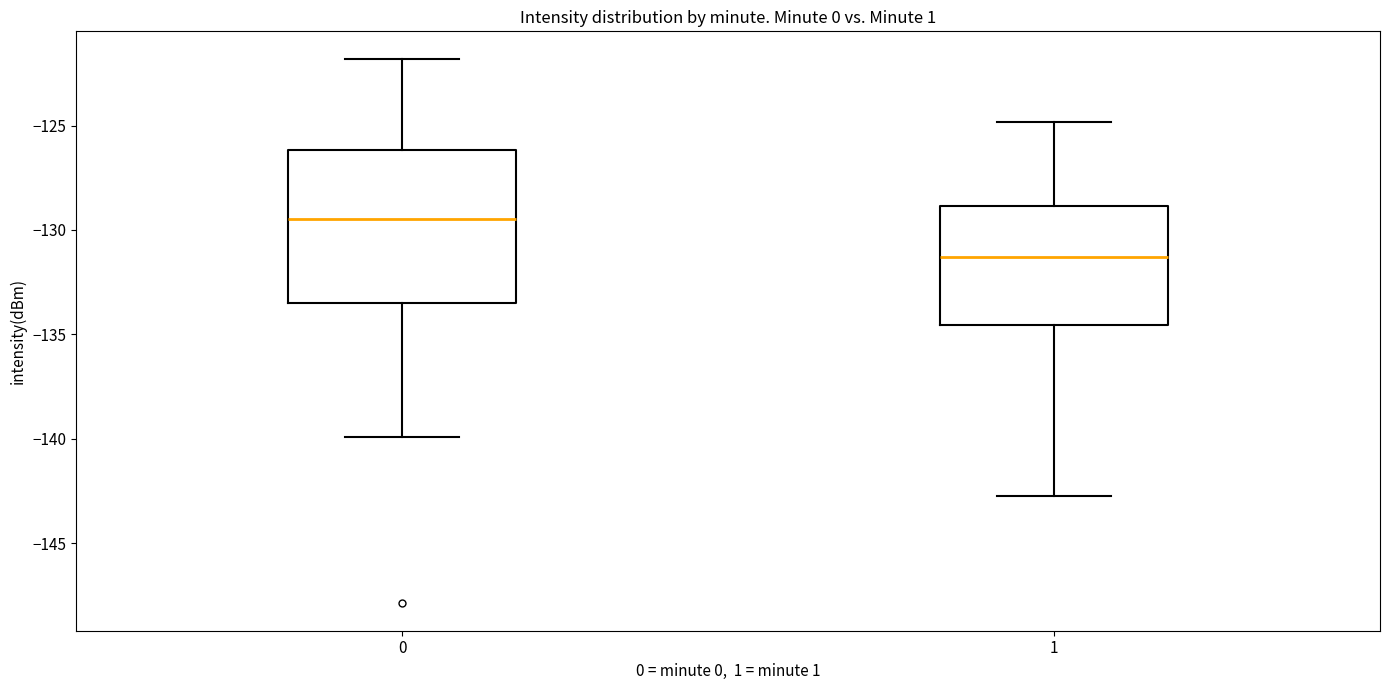

Where does the upper whisker of the box at x = 0 end on the y-axis? The values are not printed on the chart, so give them approximately, as read against the axis.

-122.0